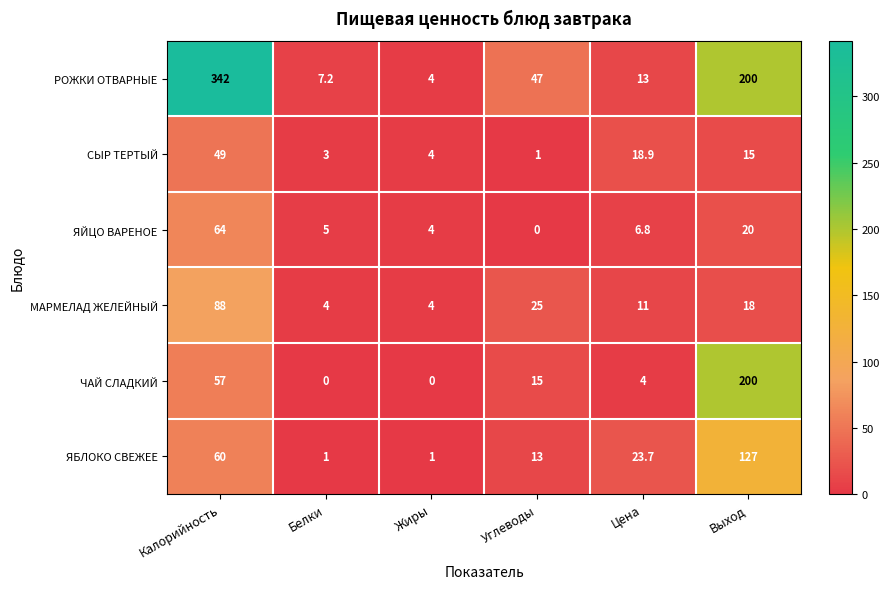

At how many categories does at least one series exceed 278?

1